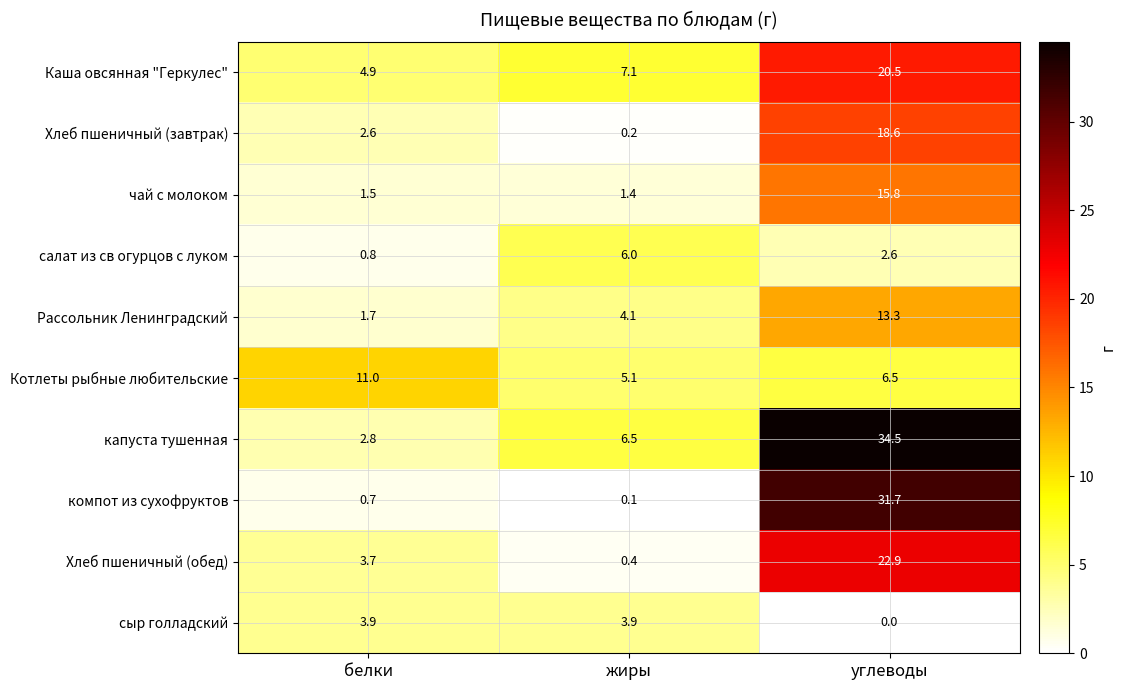

What is the greatest value displayed?

34.5